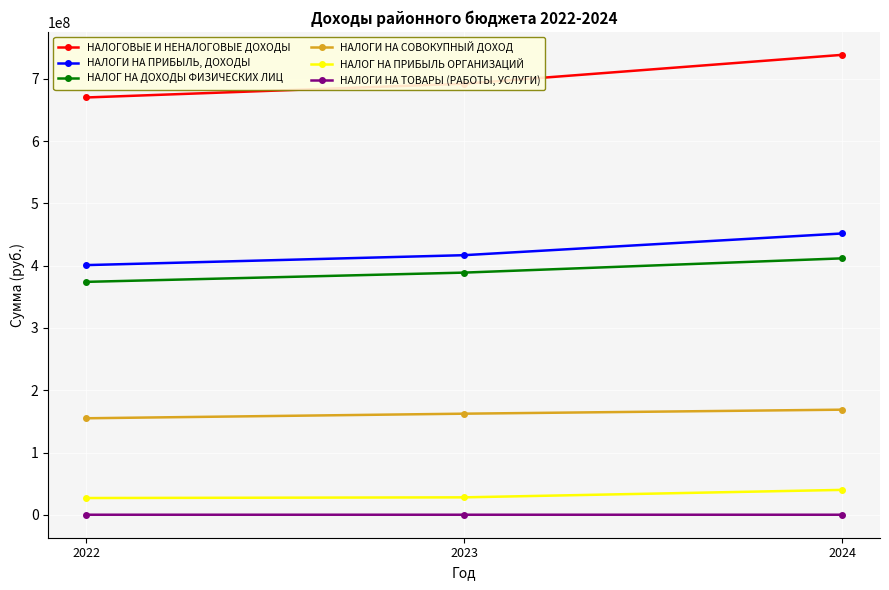

Where is НАЛОГИ НА ТОВАРЫ (РАБОТЫ, УСЛУГИ) nearest to the value 77900?

2023